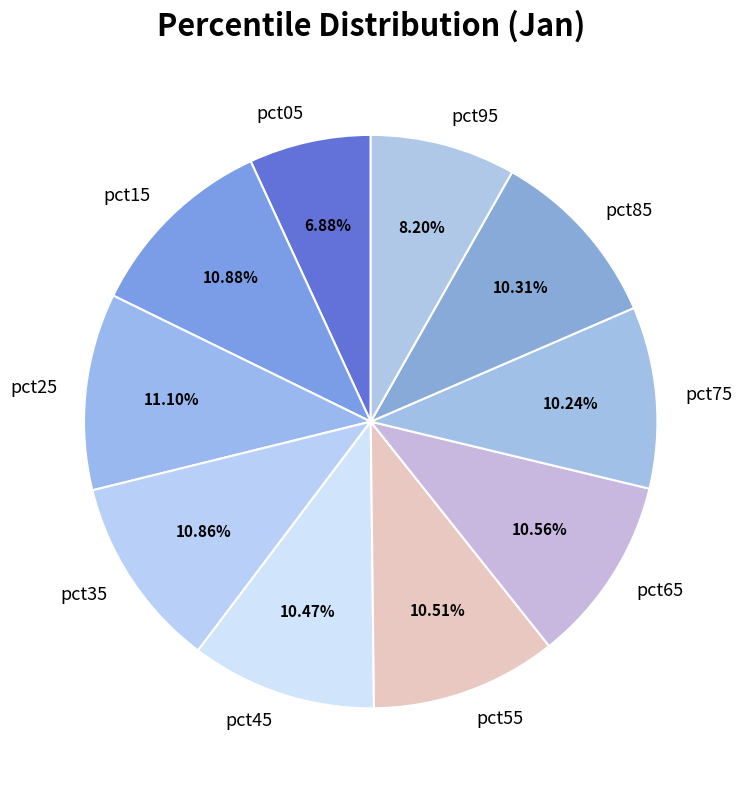

Does pct95 account for over 50% of the chart?

No